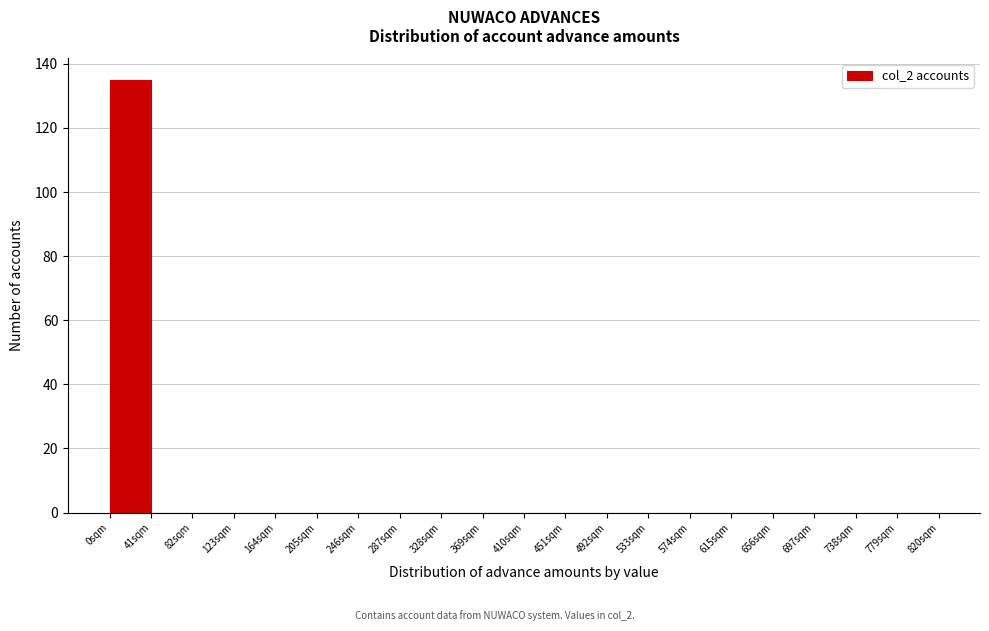

Reading left to right, transcribe this chart: for each bar, give the range it covers on the x-axis and its height. Neither the bar edges nor the heights are printed on the chart, so give them approximately, as read against the axes.

0 to 41: 136
41 to 82: 0
82 to 123: 0
123 to 164: 0
164 to 205: 0
205 to 246: 0
246 to 287: 0
287 to 328: 0
328 to 369: 0
369 to 410: 0
410 to 451: 0
451 to 492: 0
492 to 533: 0
533 to 574: 0
574 to 615: 0
615 to 656: 0
656 to 697: 0
697 to 738: 0
738 to 779: 0
779 to 820: 0